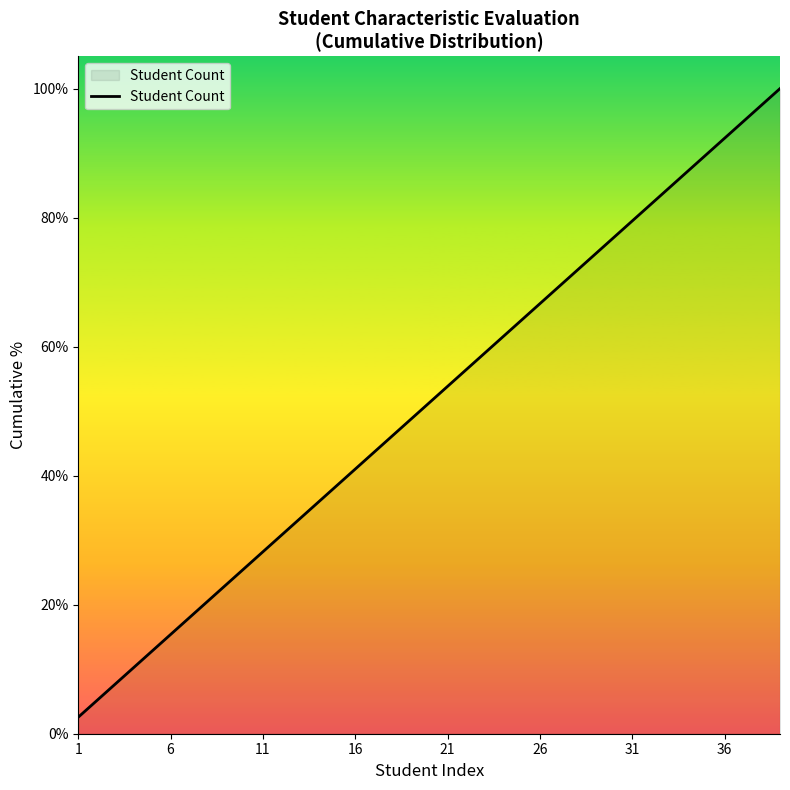

What is the difference between the maximum and minimum values?

97.4